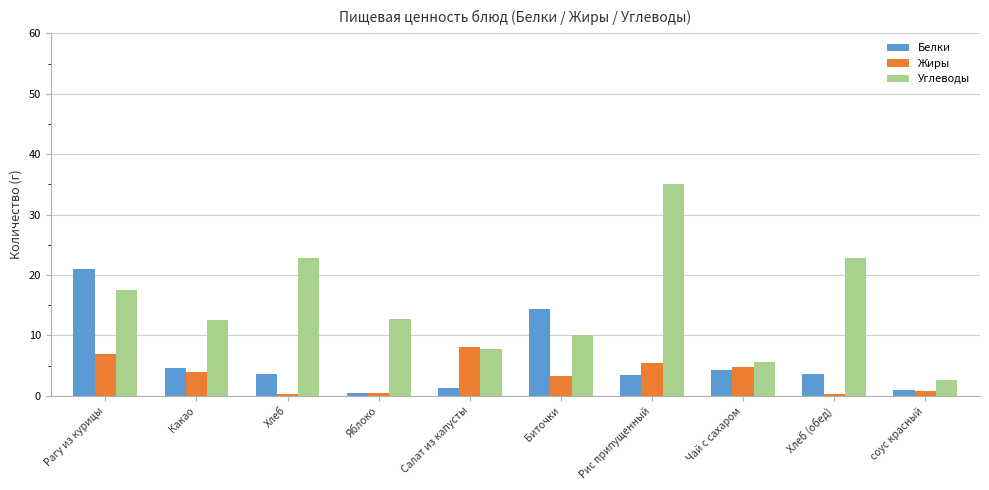

How many distinct data groups are displayed?

3